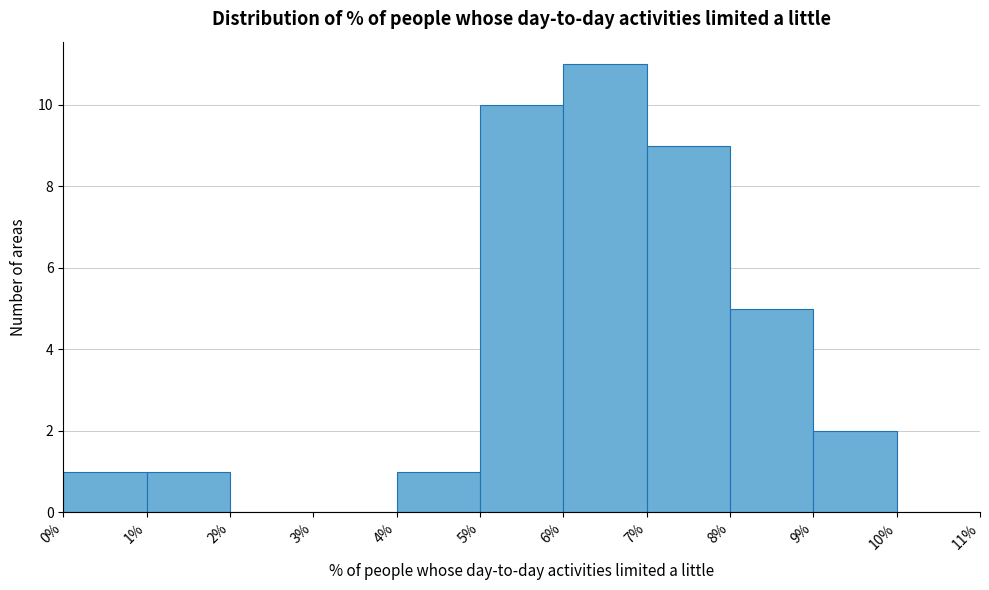

Over which range of the x-axis is the bar tallest?

6% to 7%